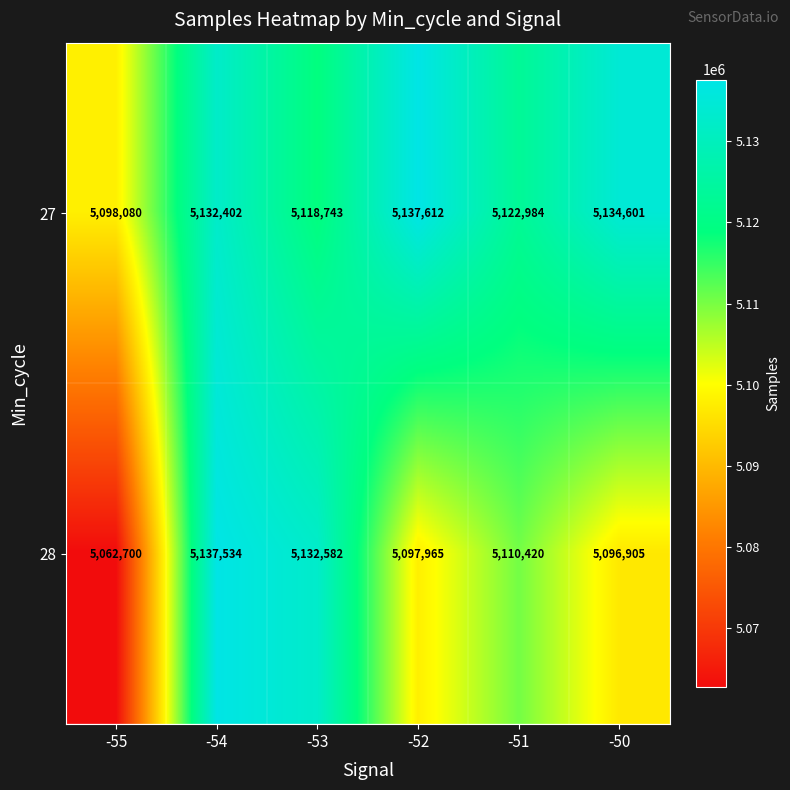

What is the minimum value shown in the chart?

5062700